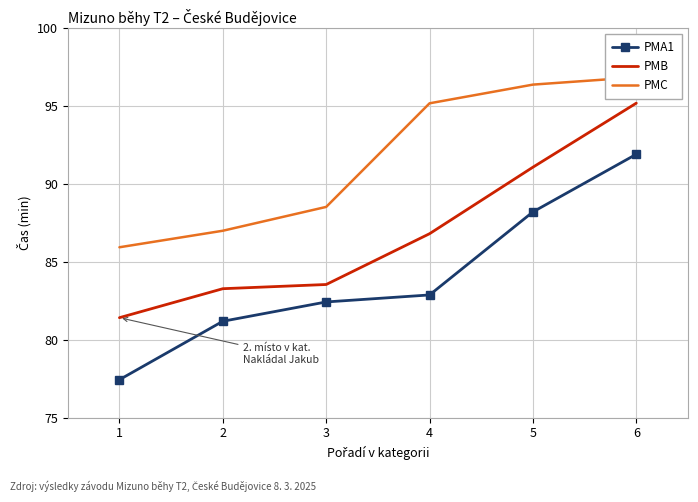

Rank the series at 6 from highest to lowest value.

PMC, PMB, PMA1